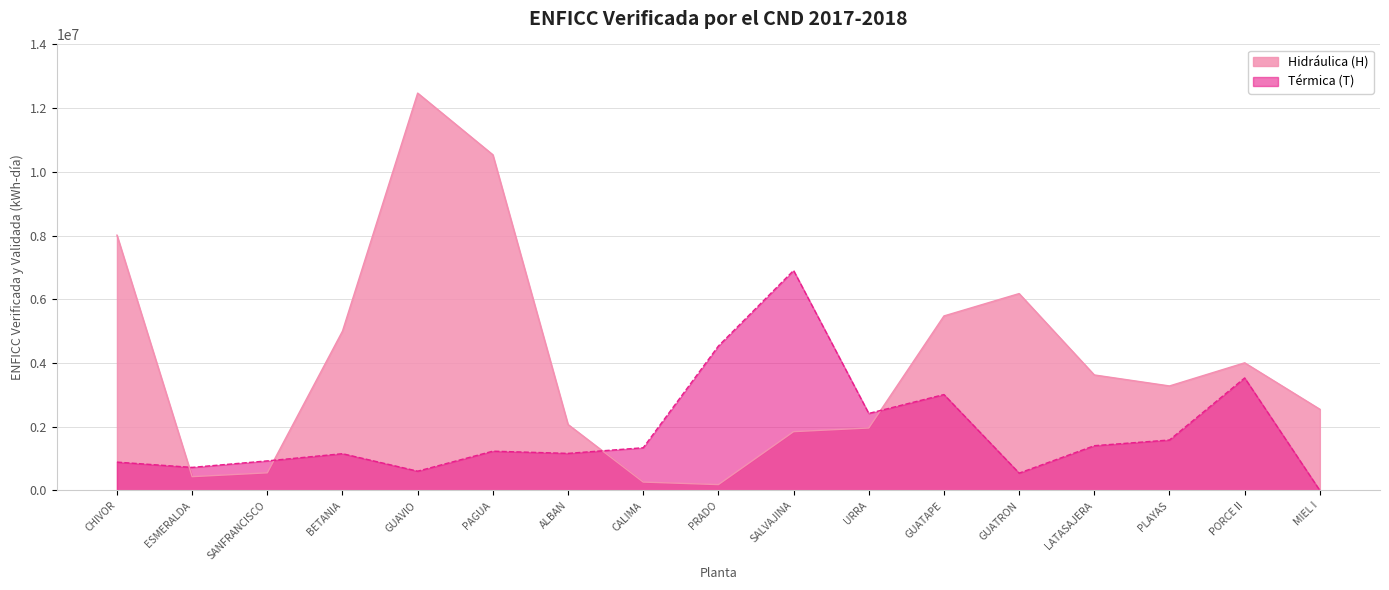

At how many categories does at least one series exceed 5714876?

5